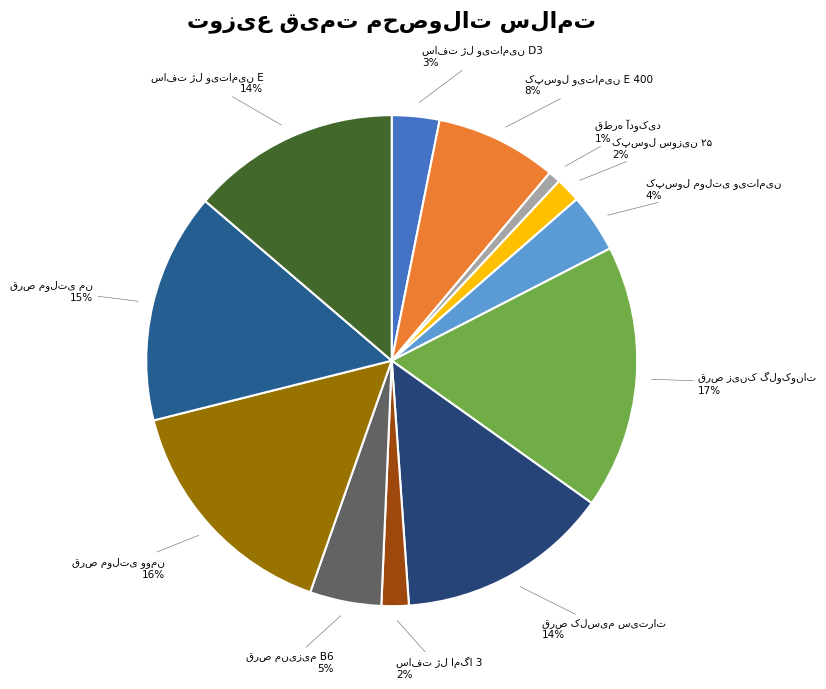

How many slices are in this pie chart?

12